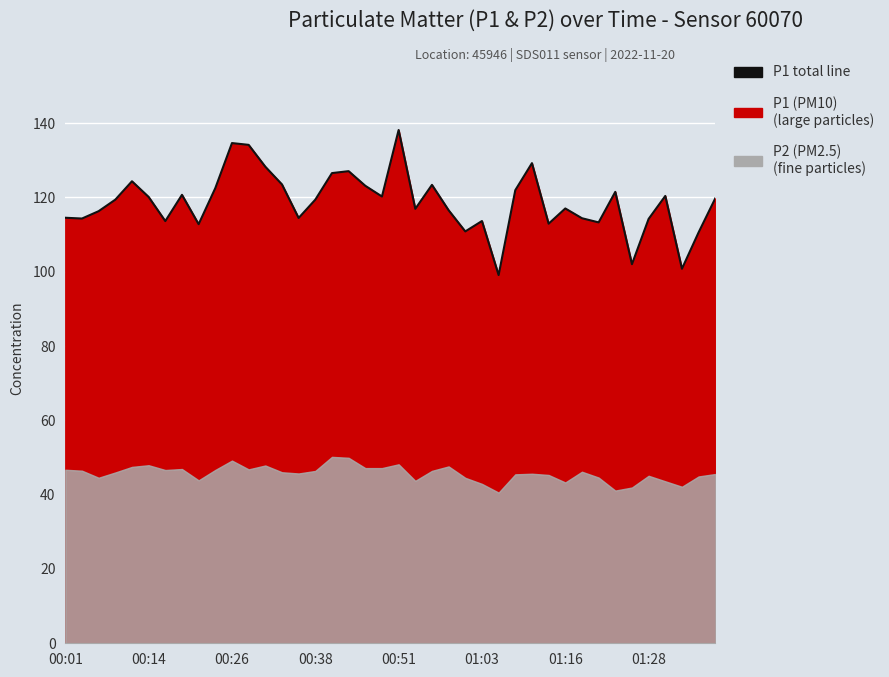

How many data points does each series have?

40